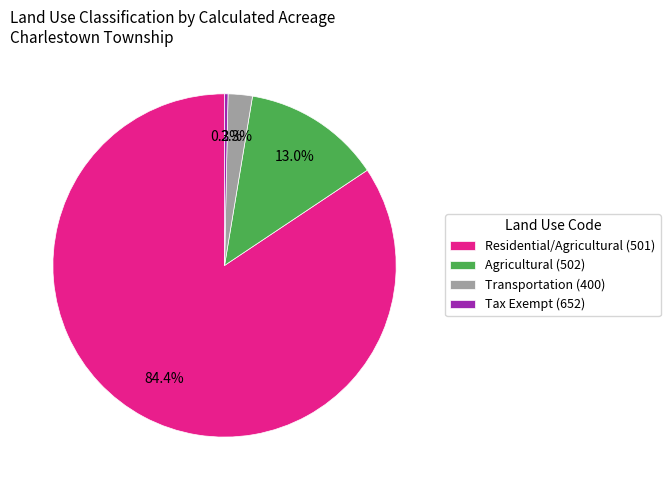

How many segments does this pie chart have?

4